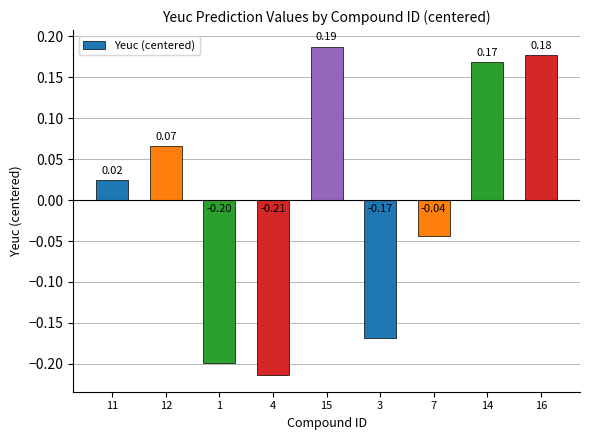

Which has a higher value, 14 or 16?

16